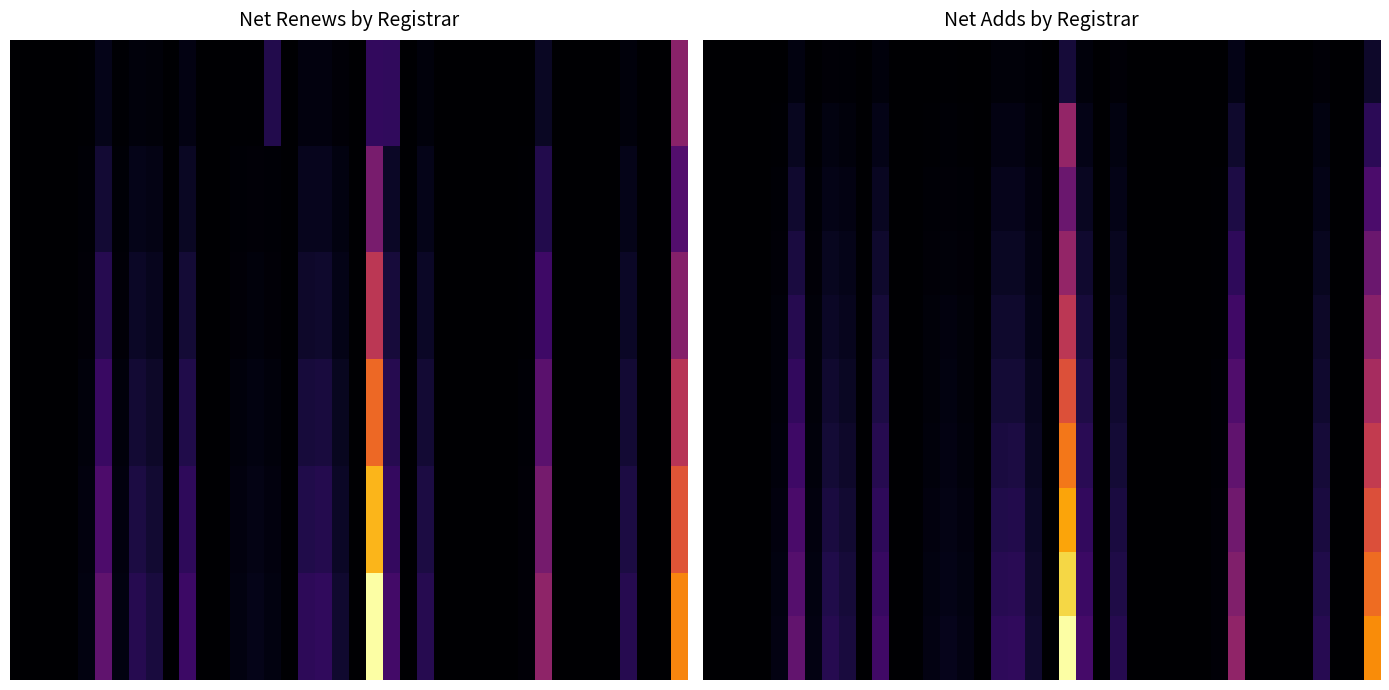

At which category does the chart reach its peak across all series?

21